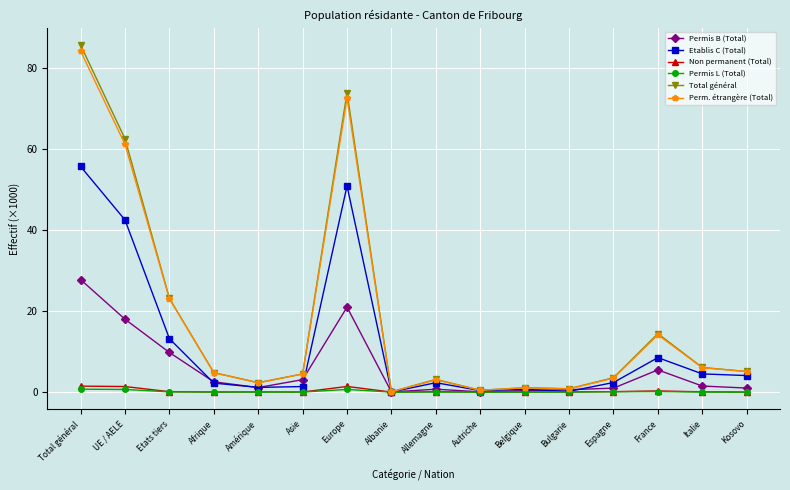

In Permis B (Total), how many points are lower than both neighbors (excluding endpoints)?

3